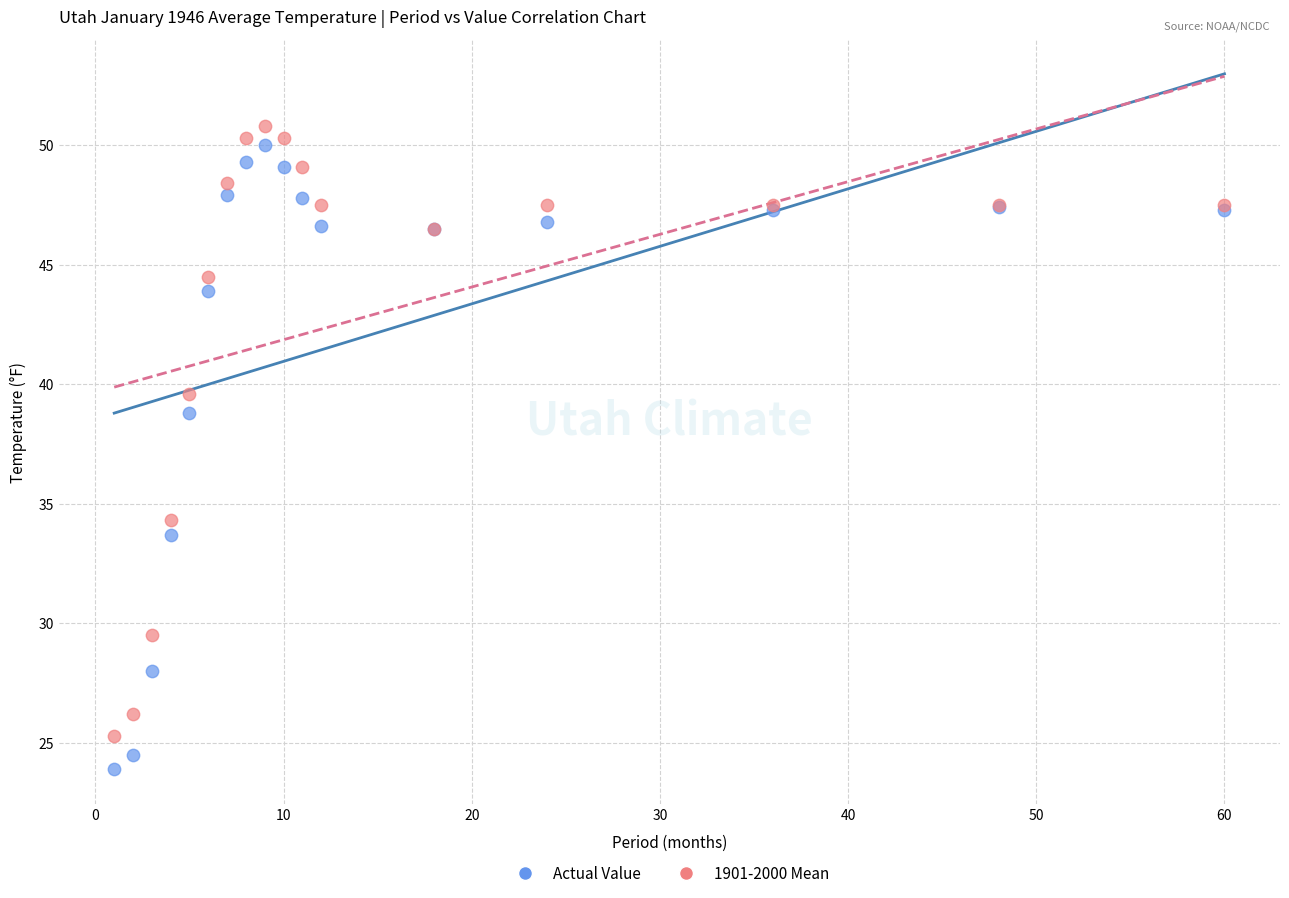

What are all the series names shown in the legend?

Actual Value, 1901-2000 Mean